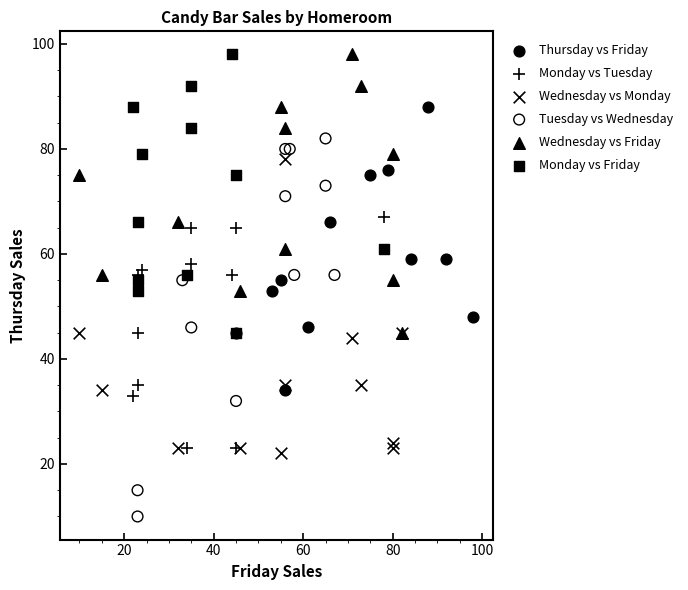

Which series reaches the minimum Y coordinate?

Tuesday vs Wednesday